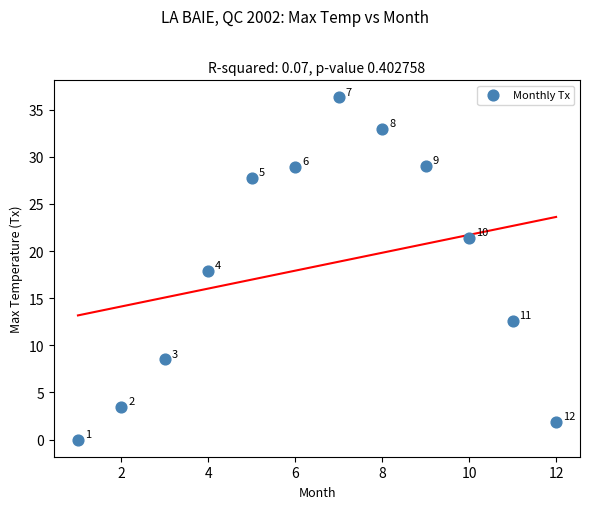

What Y value in the scatter plot is closest to 18?

17.9